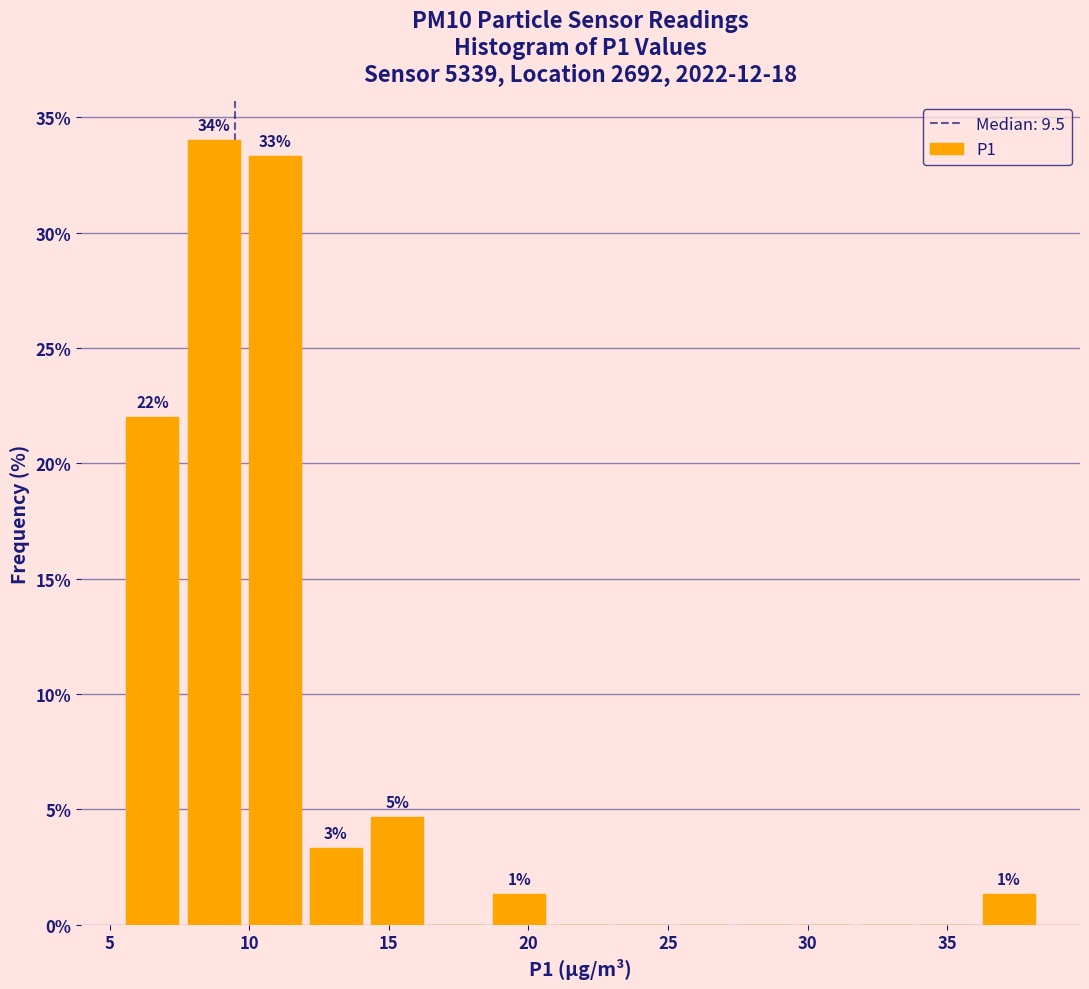

Which range on the x-axis has the tallest bar?

7.5 to 10.0